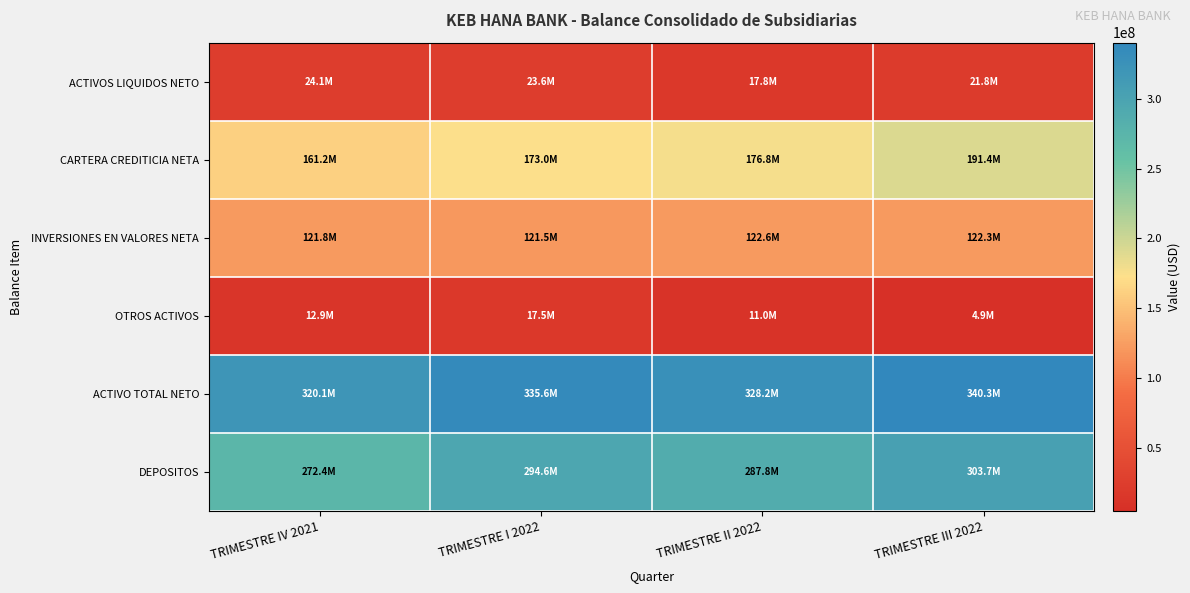

How many distinct data groups are displayed?

6